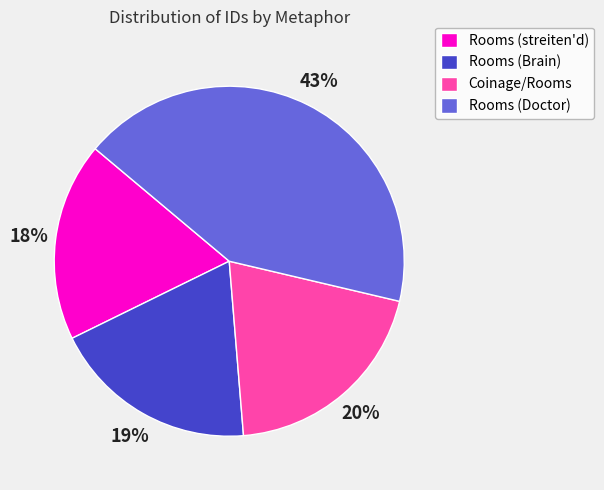

To the nearest percent, what portion does Coinage/Rooms represent?

20%